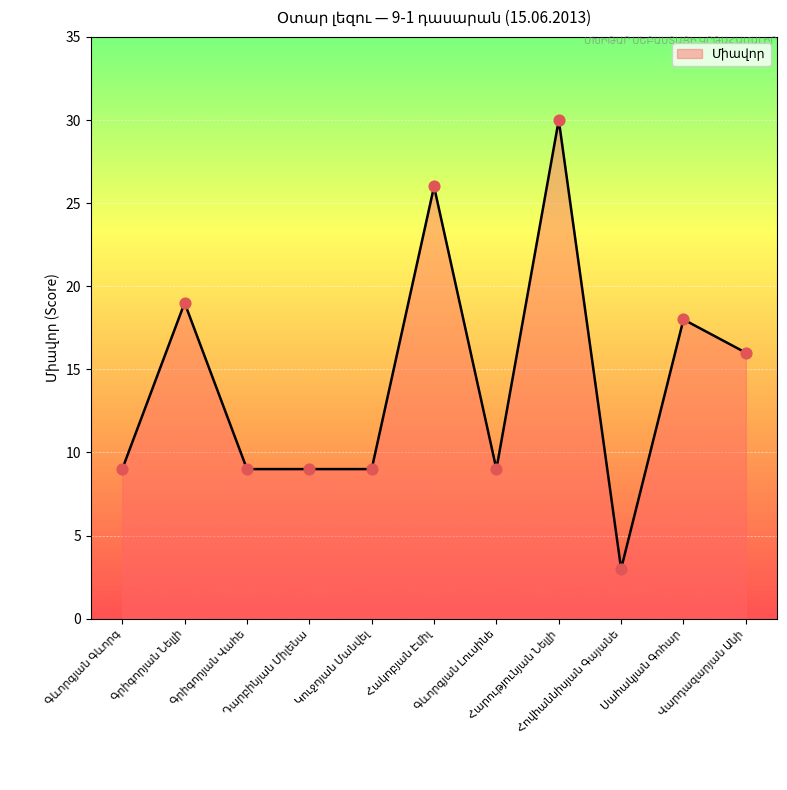

What is the difference between the maximum and minimum values?

27